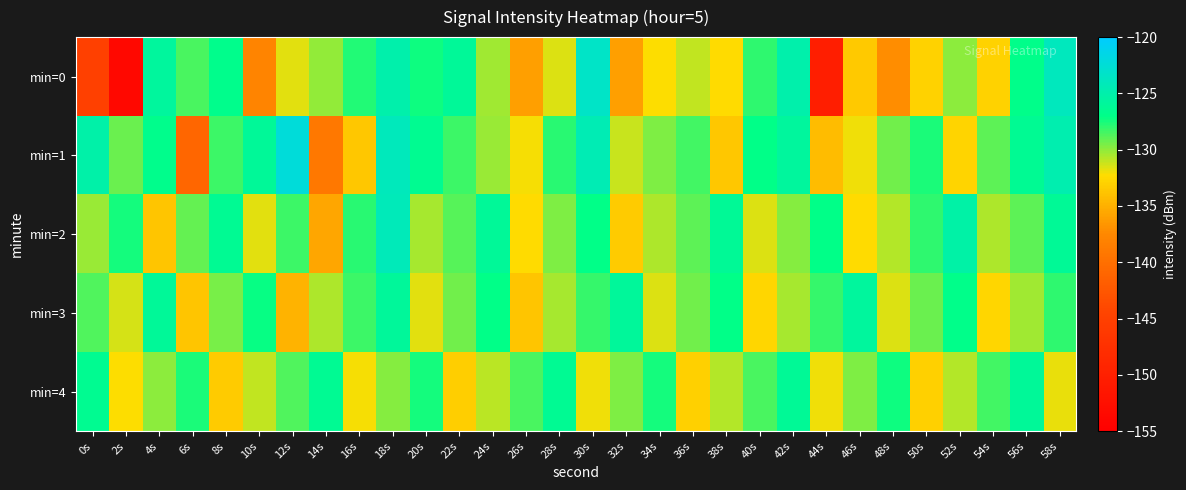

Which has a higher value, 56s or 58s?

58s